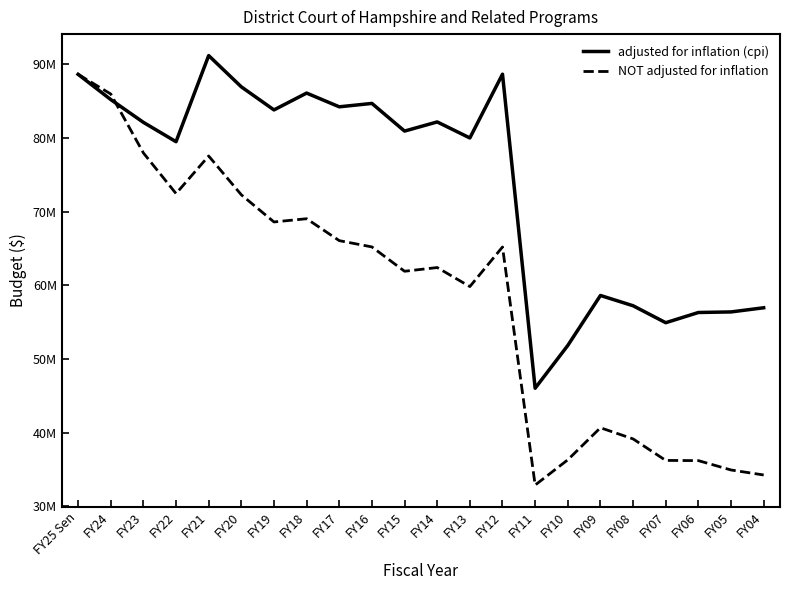

Which has a higher value, FY19 or FY16?

FY16